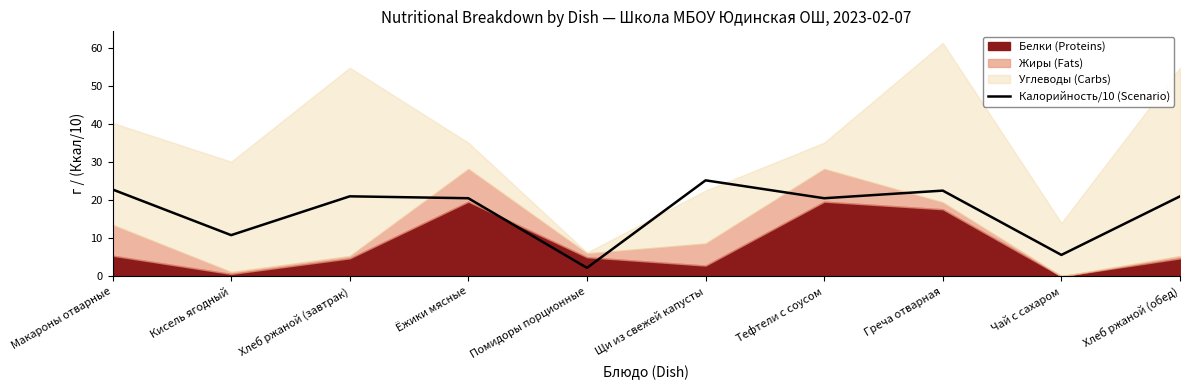

How many lines are shown in the chart?

1